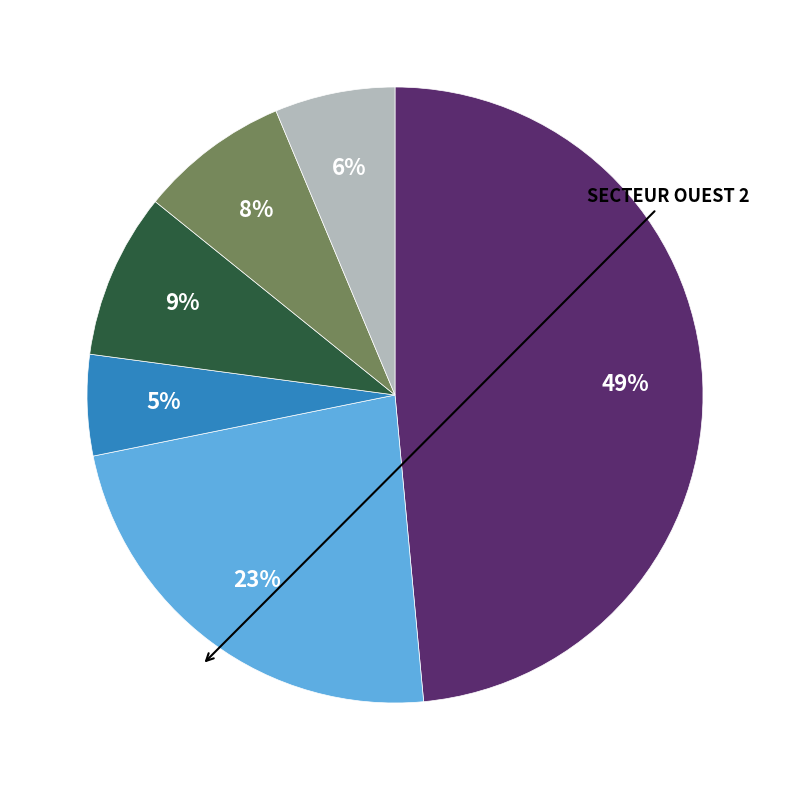

Is there a majority slice in this chart?

No